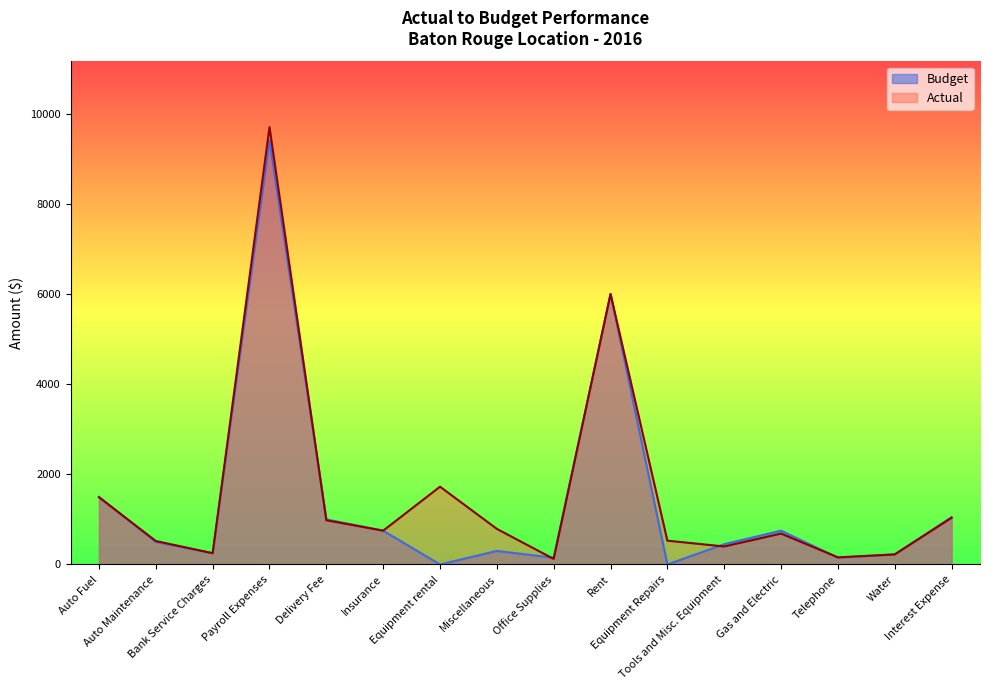

What is the sum of all Actual values?

25353